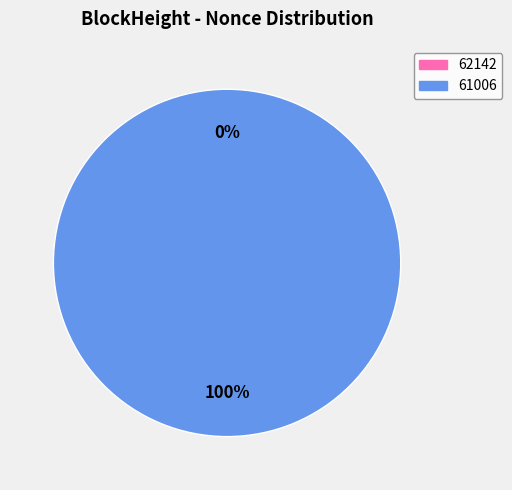

Which slice represents more than half of the pie?

61006